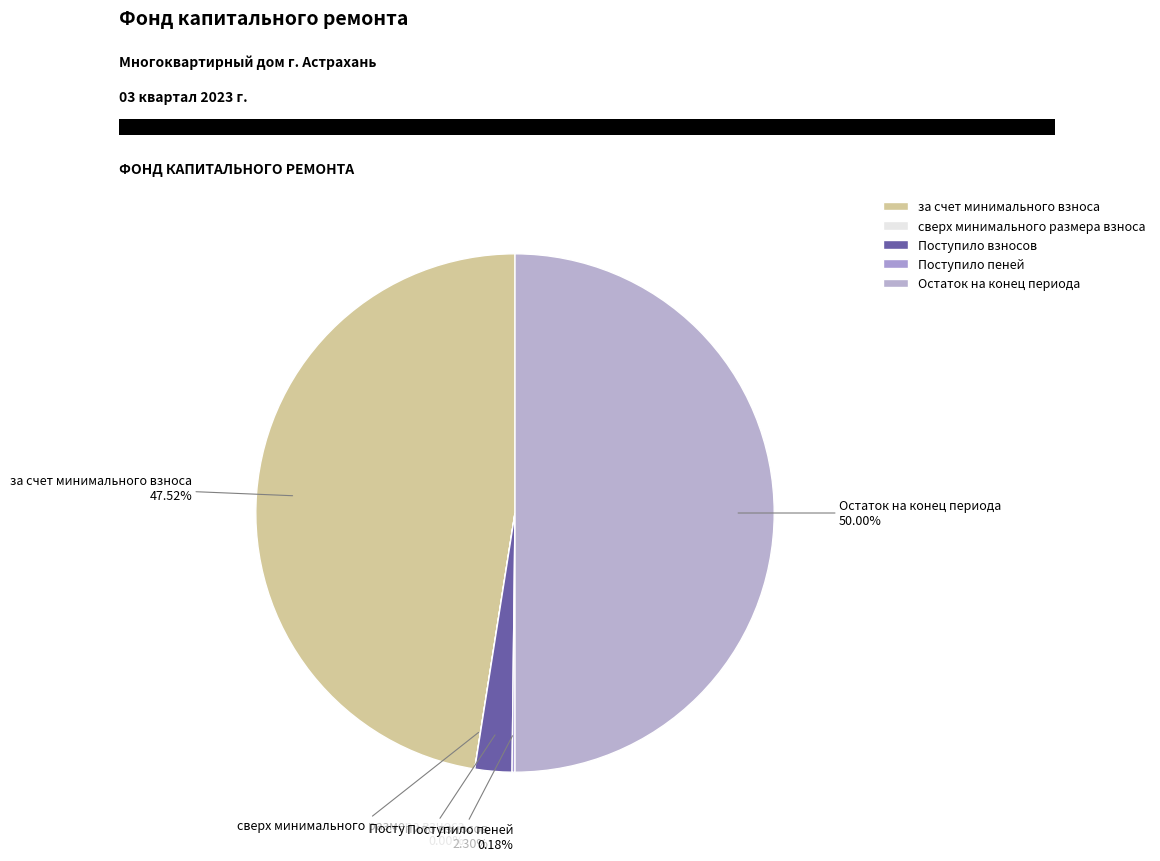

What is the ratio of the value at за счет минимального взноса to the value at Остаток на конец периода?

1.0